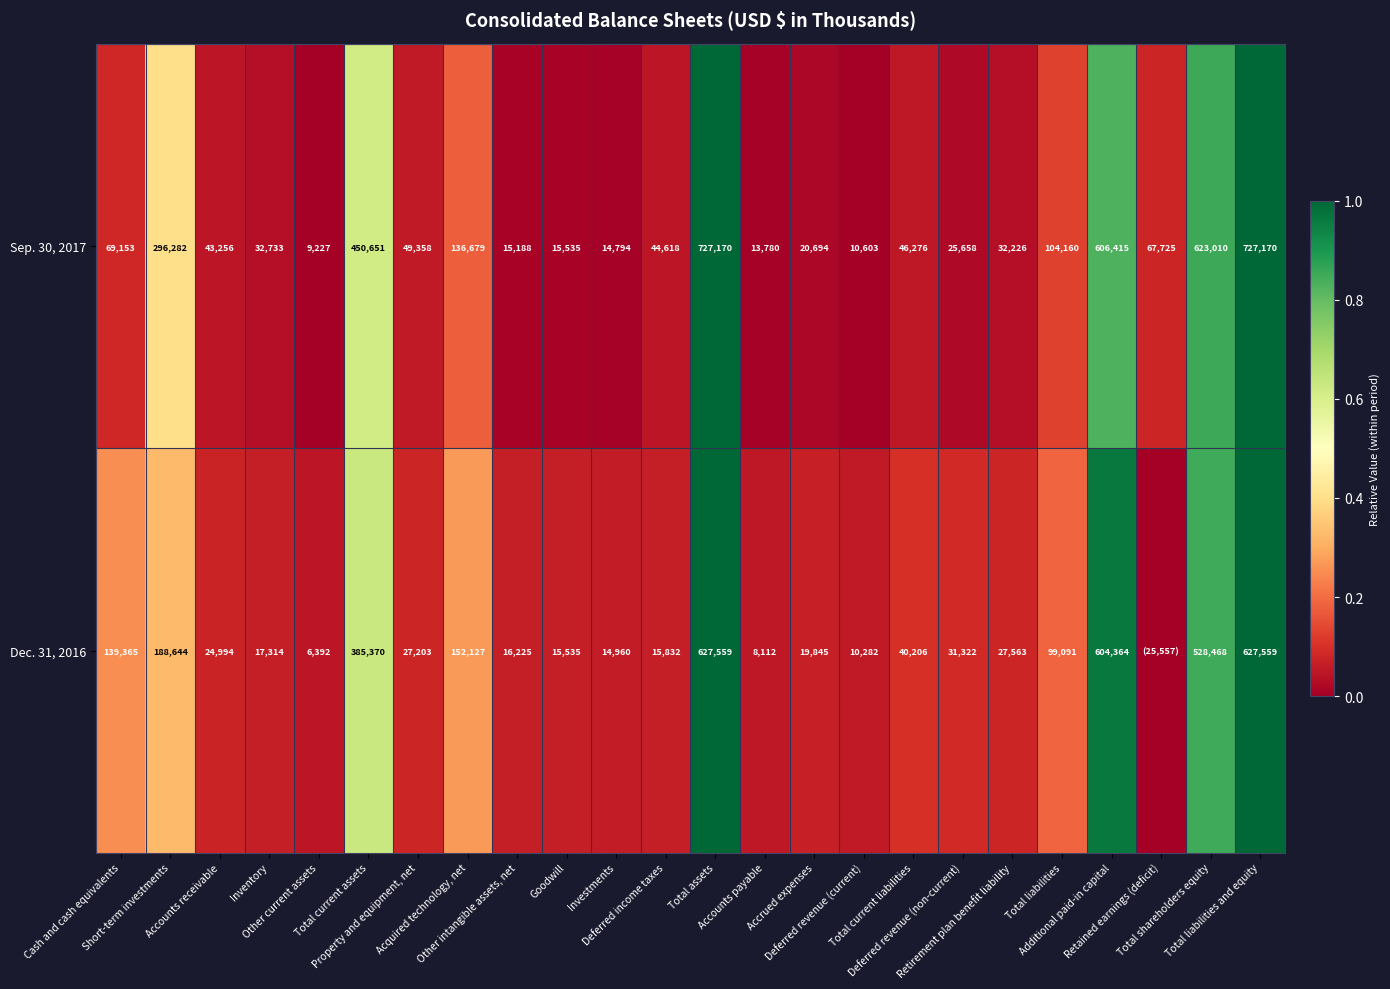

At how many categories does at least one series exceed 0?

24